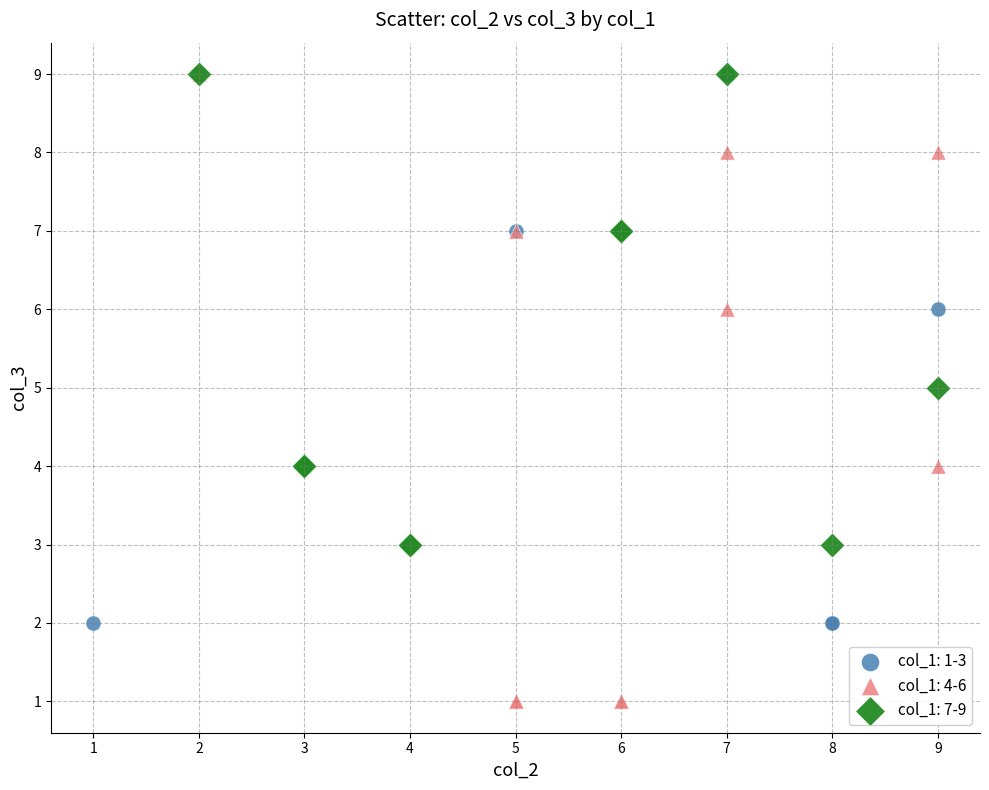

Which series has the widest spread of Y values?

col_1: 4-6